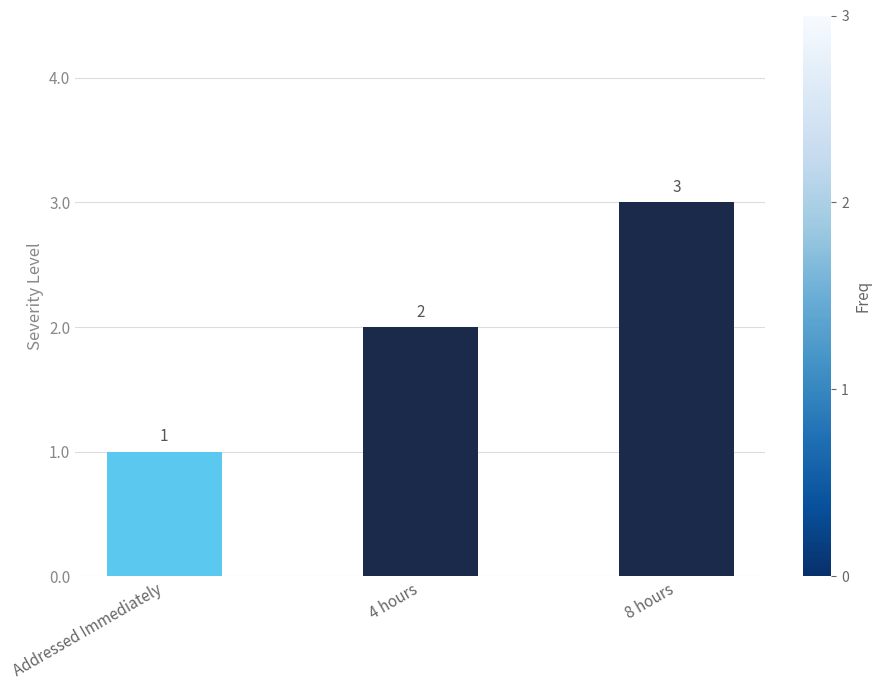

What is the minimum value shown in the chart?

1